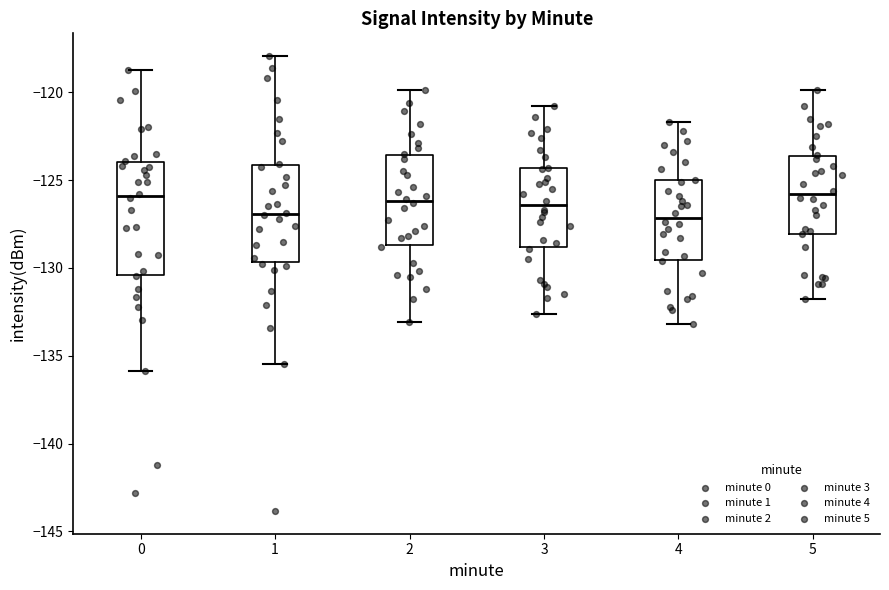

Which box is the tallest, from its lower edge to its upper edge?

0